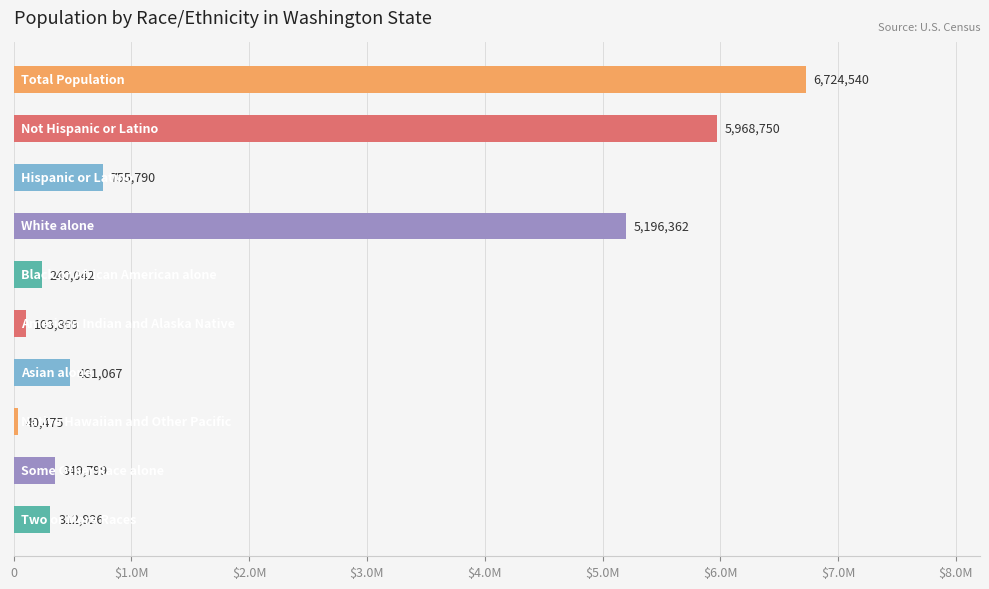

What is the difference between the maximum and minimum values?

6684065